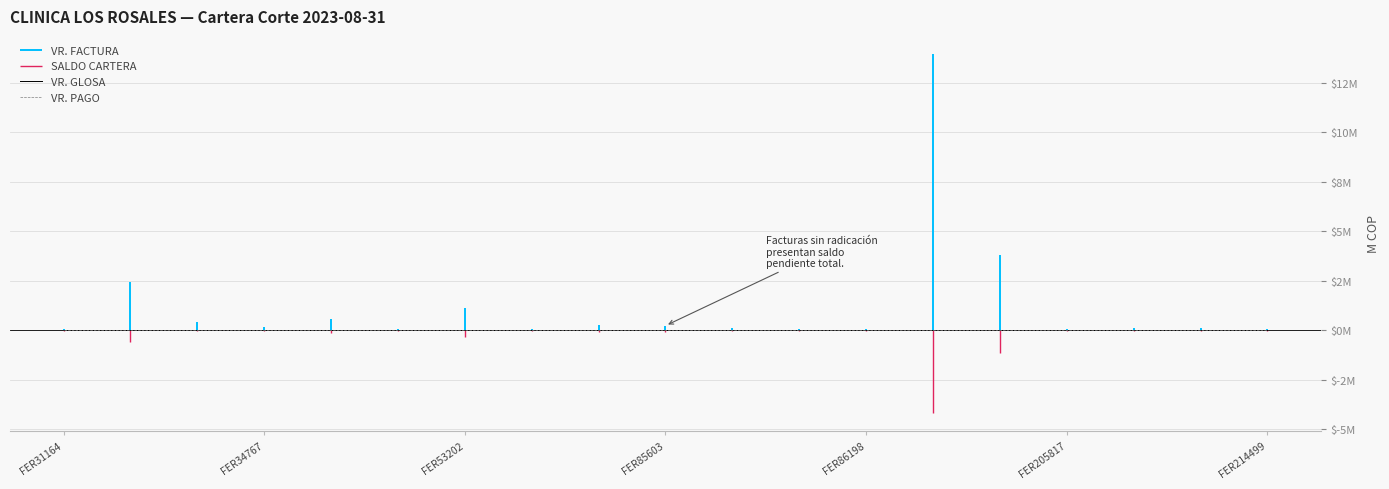

What is the maximum value shown in the chart?

13968880